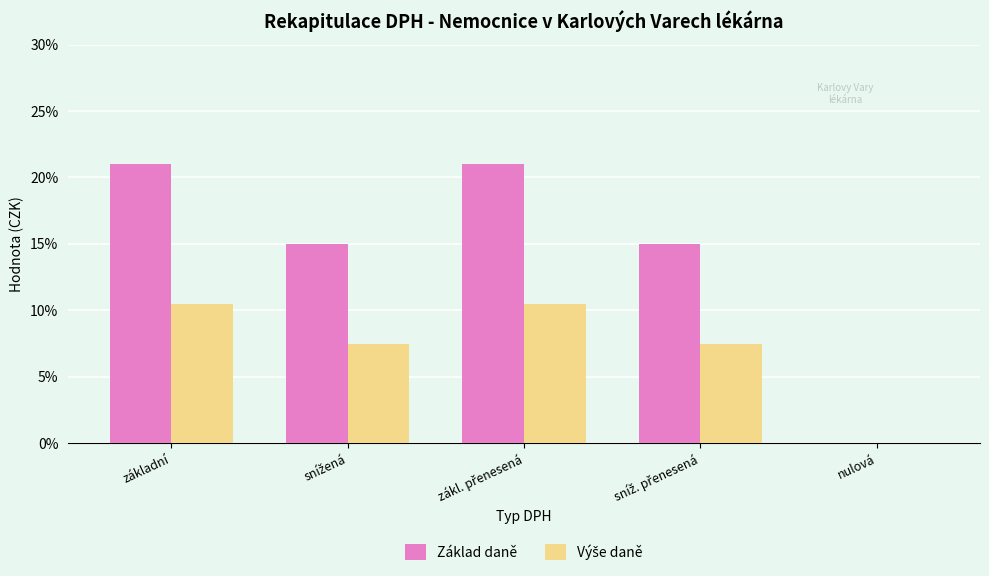

What is the maximum value for Základ daně?

21.0